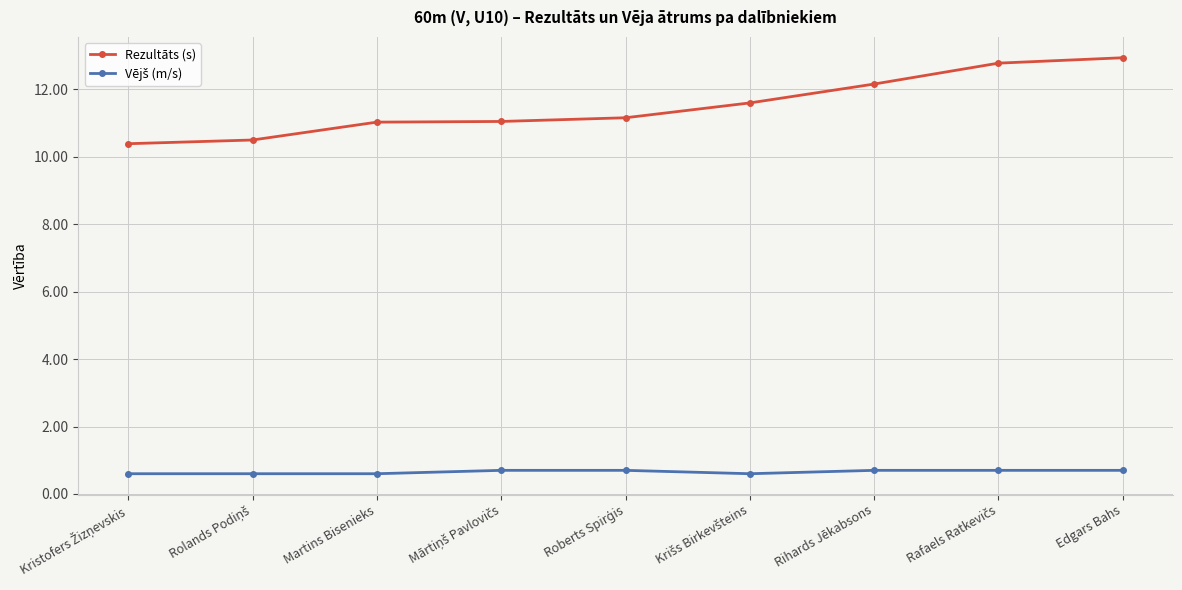

What is the smallest value displayed?

0.6